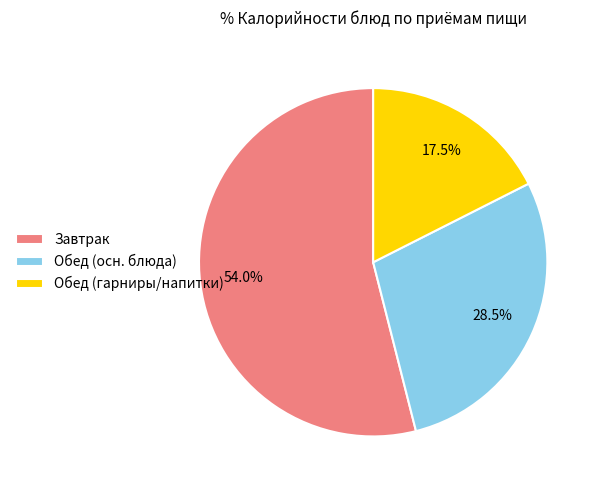

Which slice represents more than half of the pie?

Завтрак